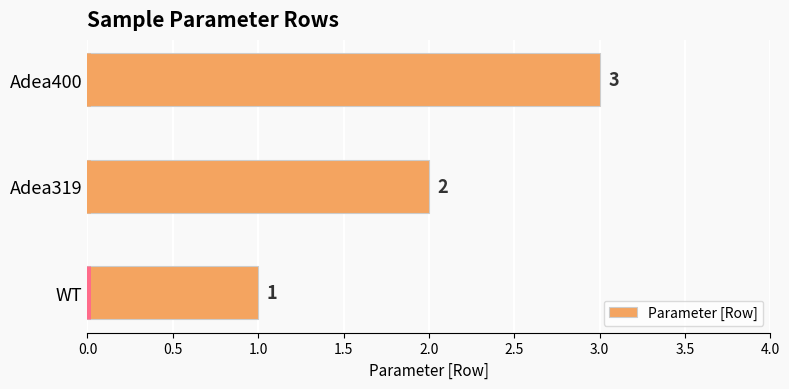

What is the sum of all values?

6